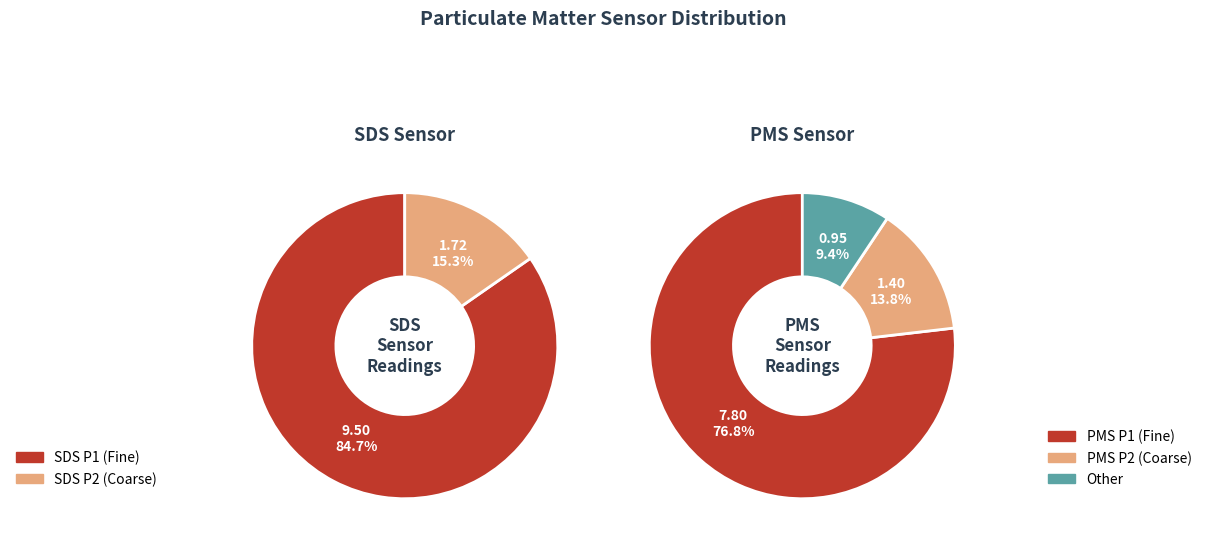

Which has a higher value, SDS_P1 or PMS_P2?

SDS_P1